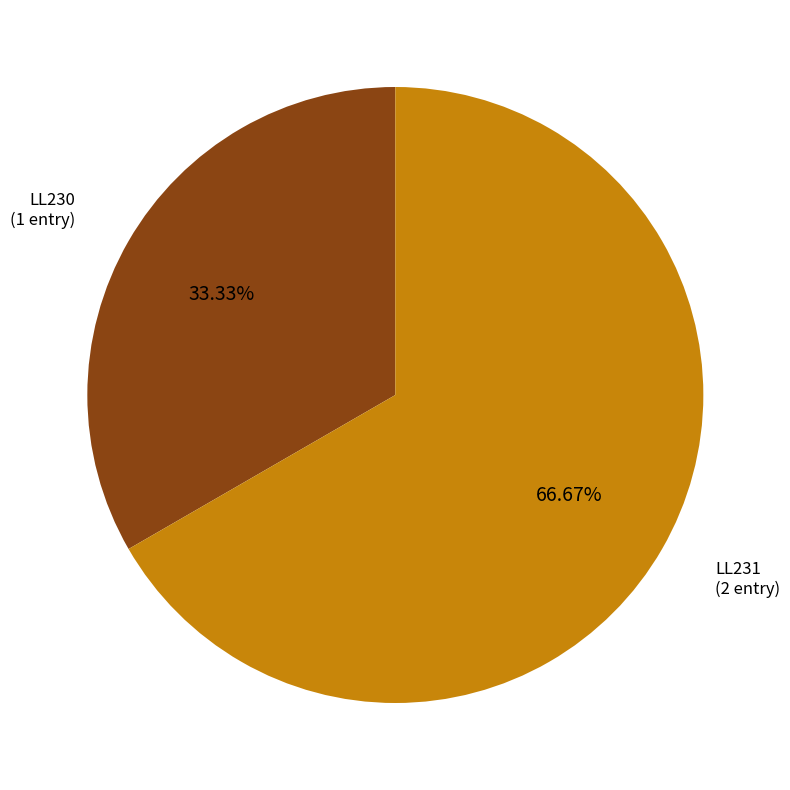

Rank the categories by value from highest to lowest.

LL231, LL230